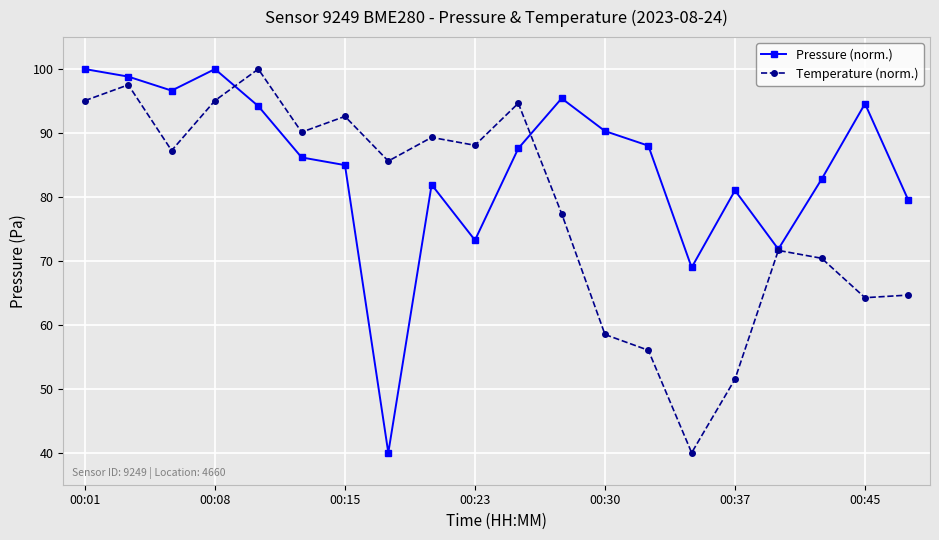

In Temperature (norm.), how many points are higher than both neighbors (excluding endpoints)?

6